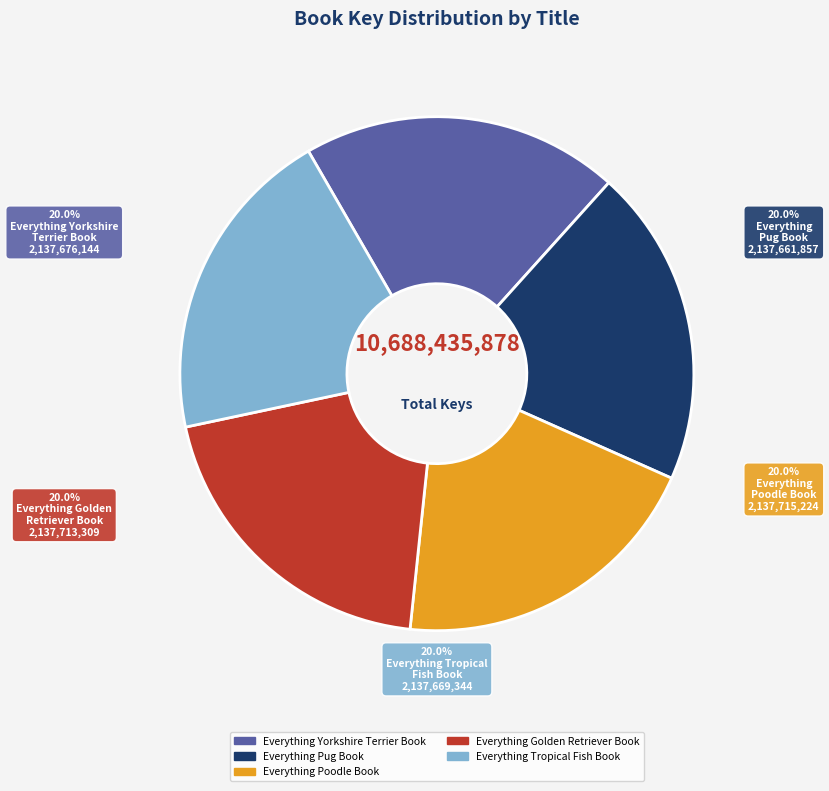

The Everything Pug Book slice represents 30% of the pie. True or false?

False